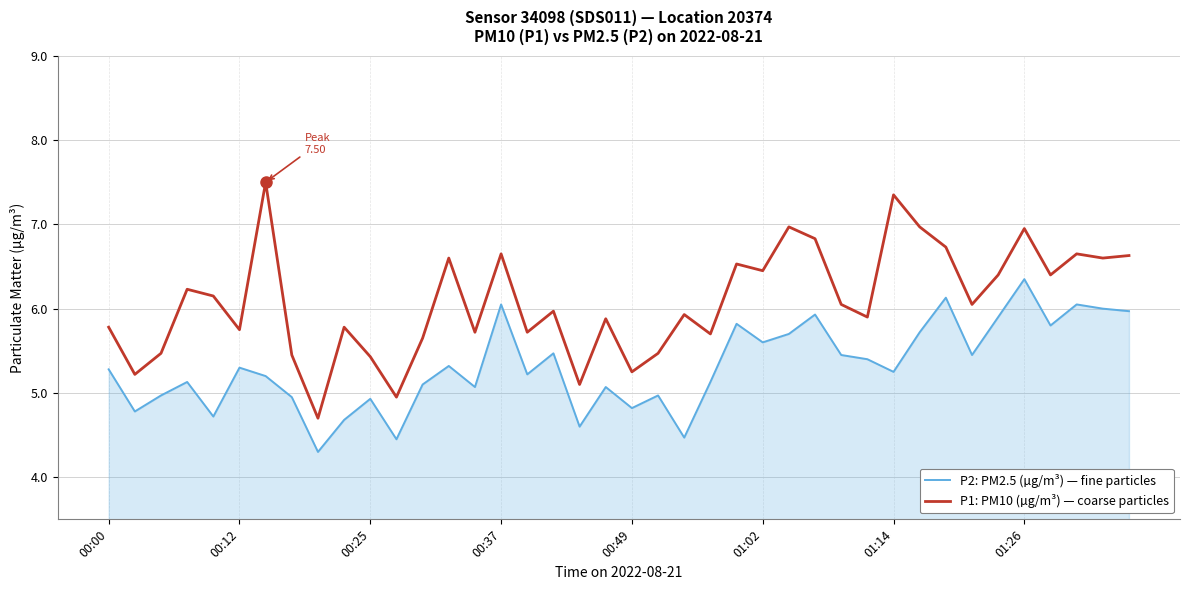

What is the minimum value shown in the chart?

4.3